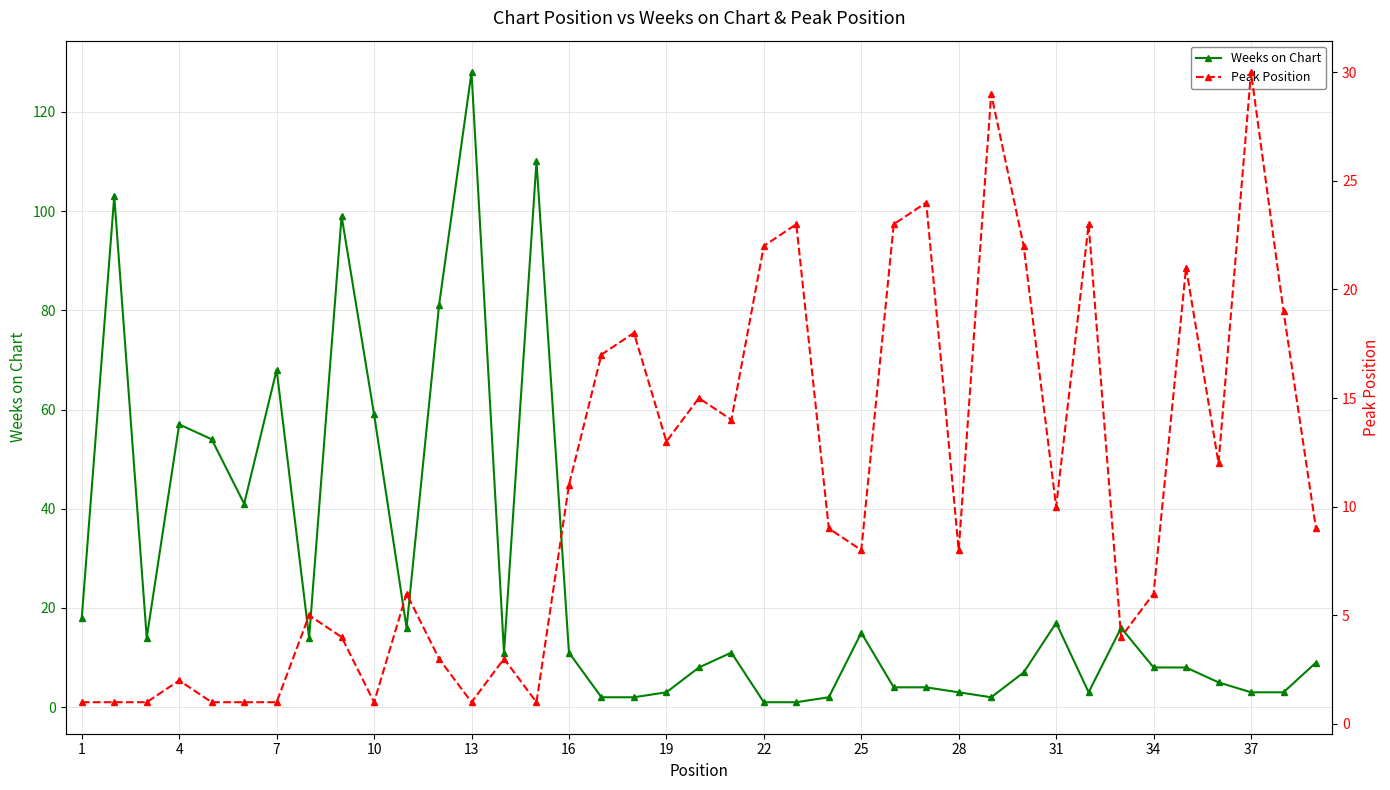

True or false: Weeks on Chart has more than 2 interior local peaks.

True